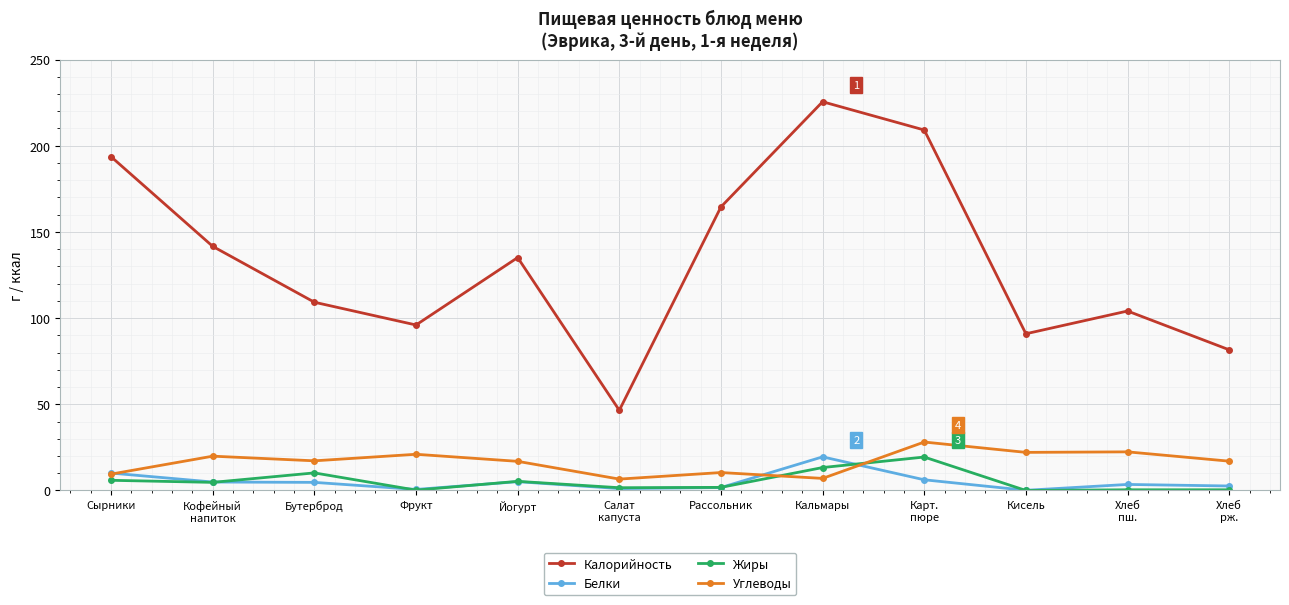

True or false: Углеводы and Калорийность intersect in this chart.

False